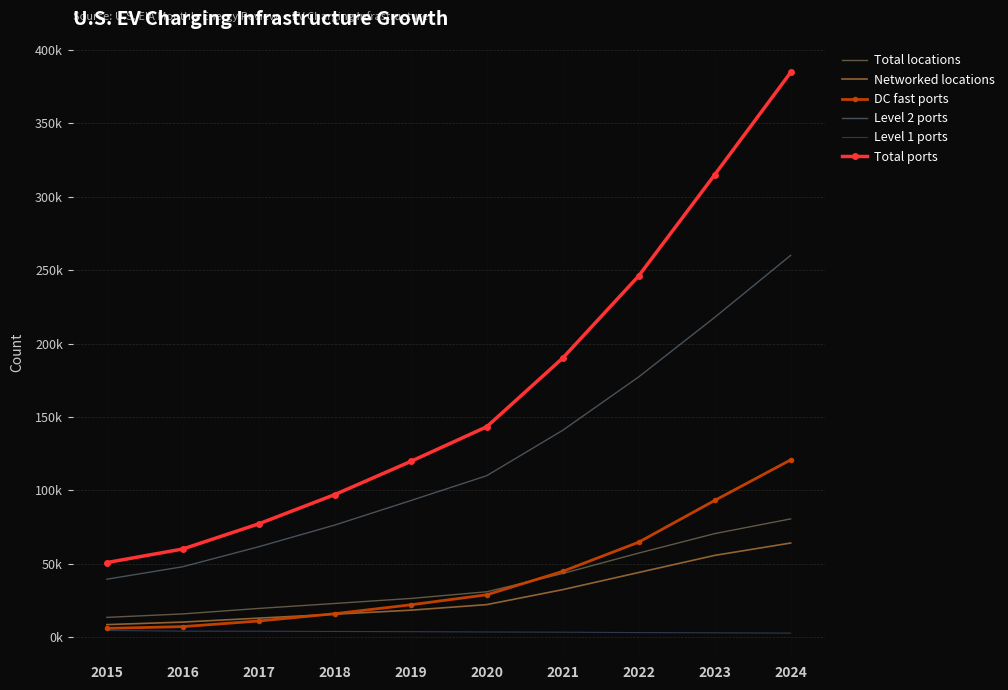

What are all the series names shown in the legend?

Total locations, Networked locations, DC fast ports, Level 2 ports, Level 1 ports, Total ports